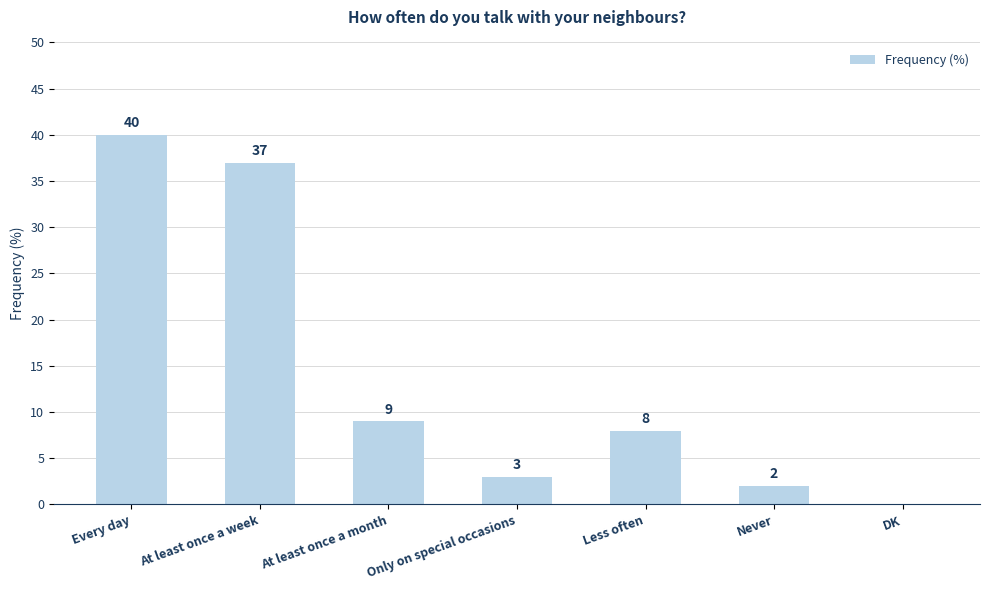

Count the number of categories in the chart.

7